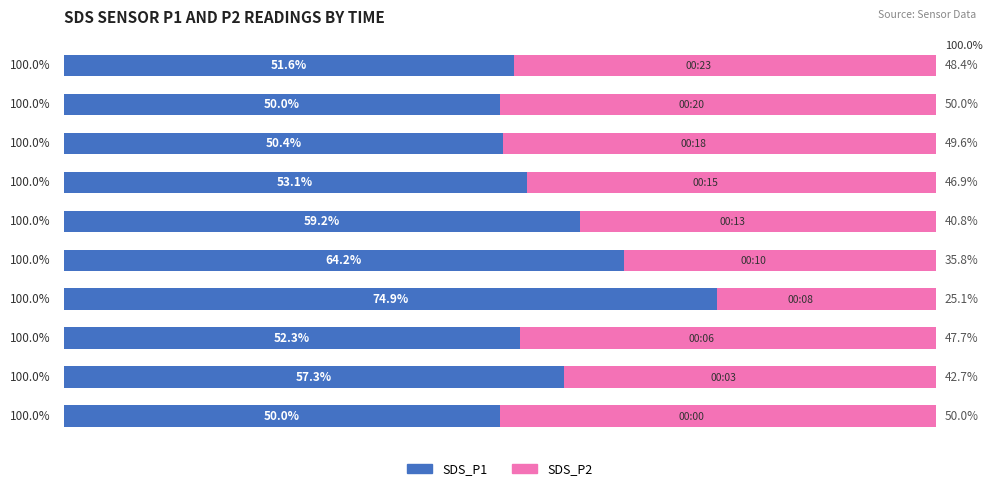

True or false: SDS_P2 (Female) has a value of 10.7 at 3.

False